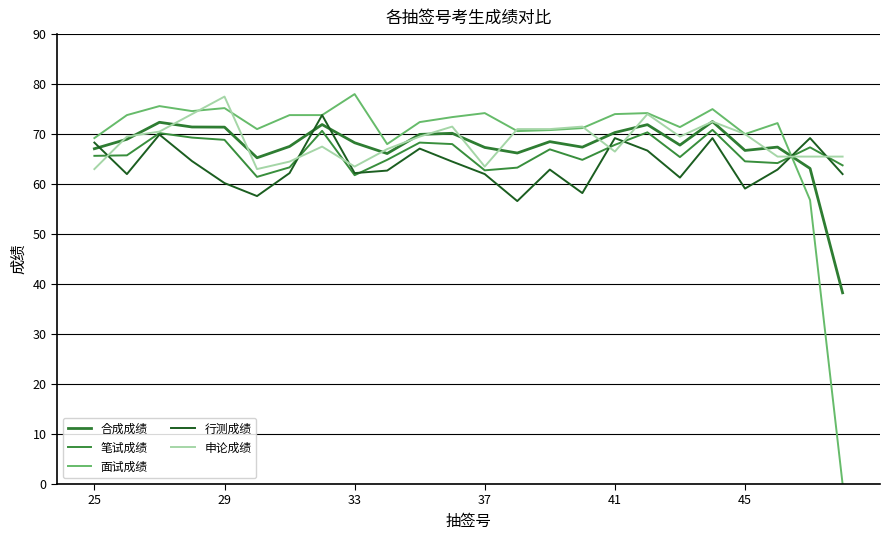

How many interior local valleys does the 笔试成绩 series have?

6